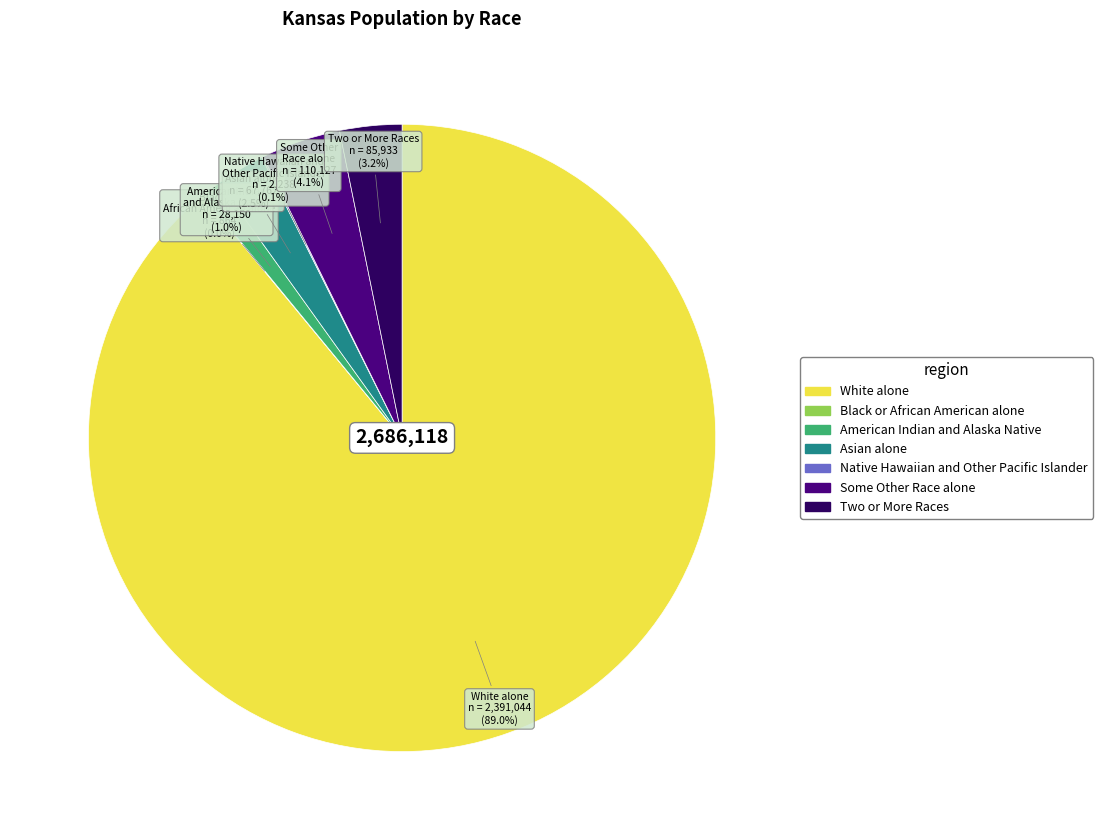

Which category has the biggest portion of the pie?

White alone